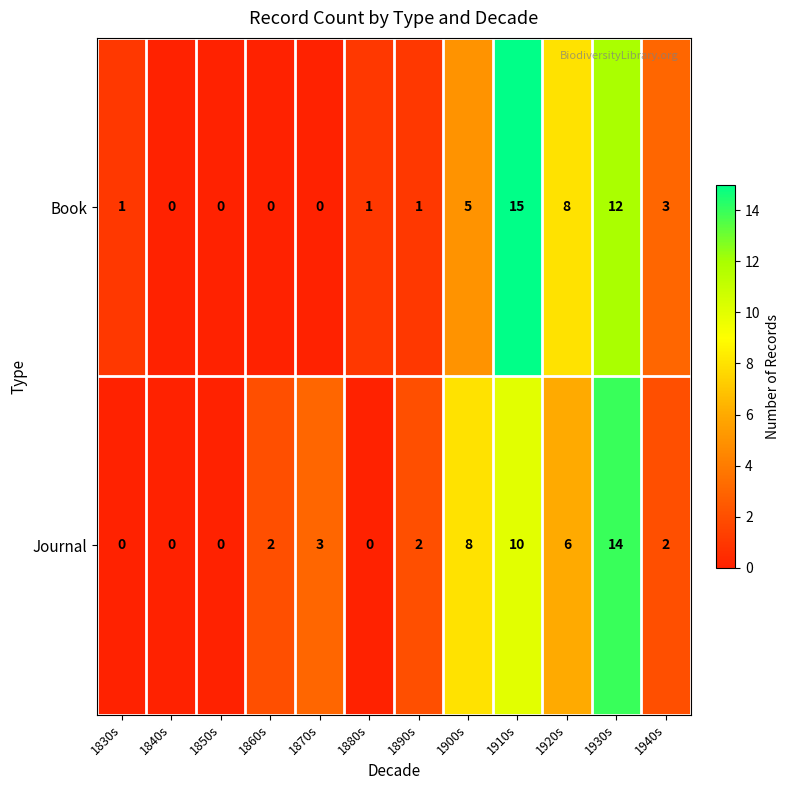

The Book series shows 0 at 1860s. True or false?

True